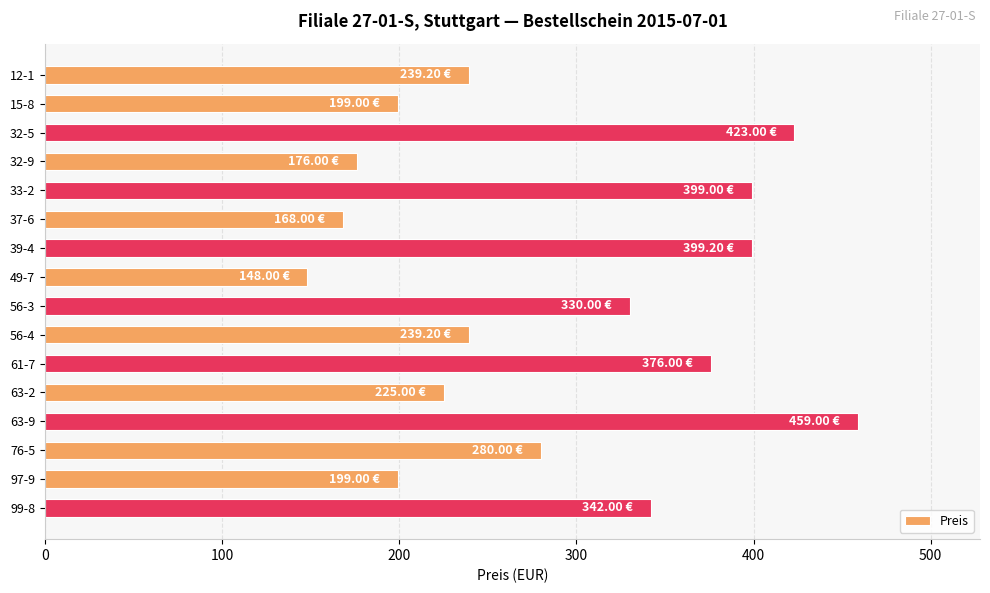

Which has a higher value, 32-5 or 61-7?

32-5